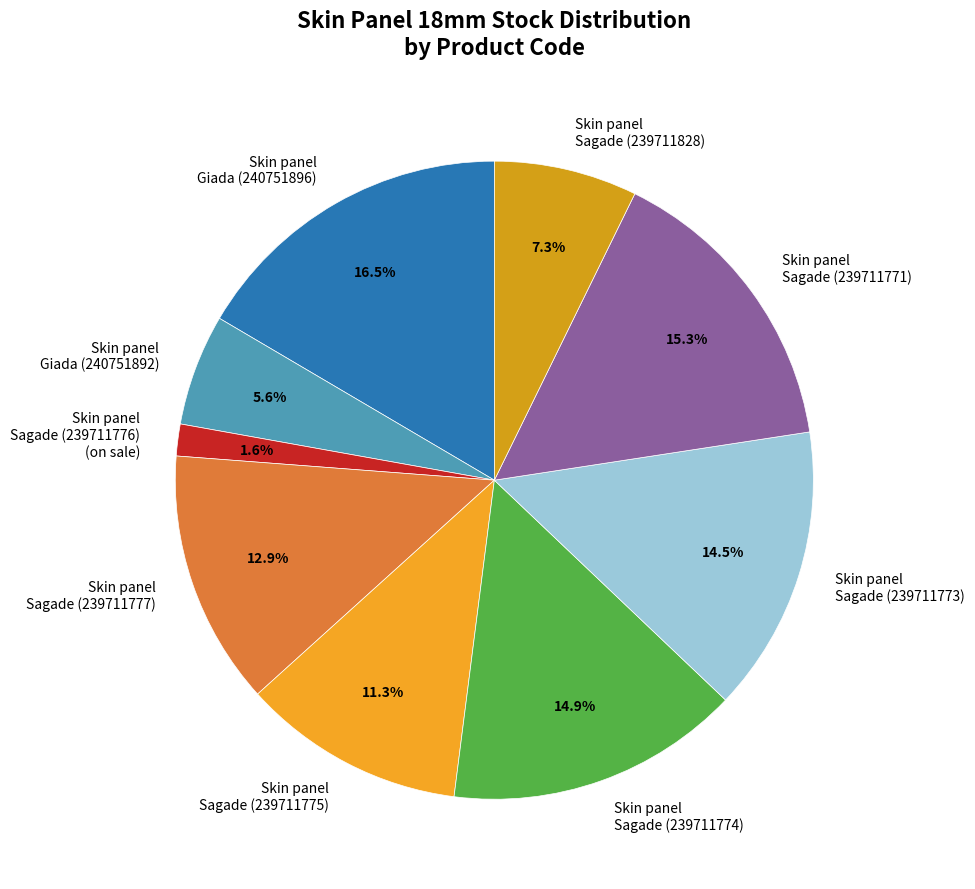

To the nearest percent, what is the difference between the largest and smallest slice percentages?

15%